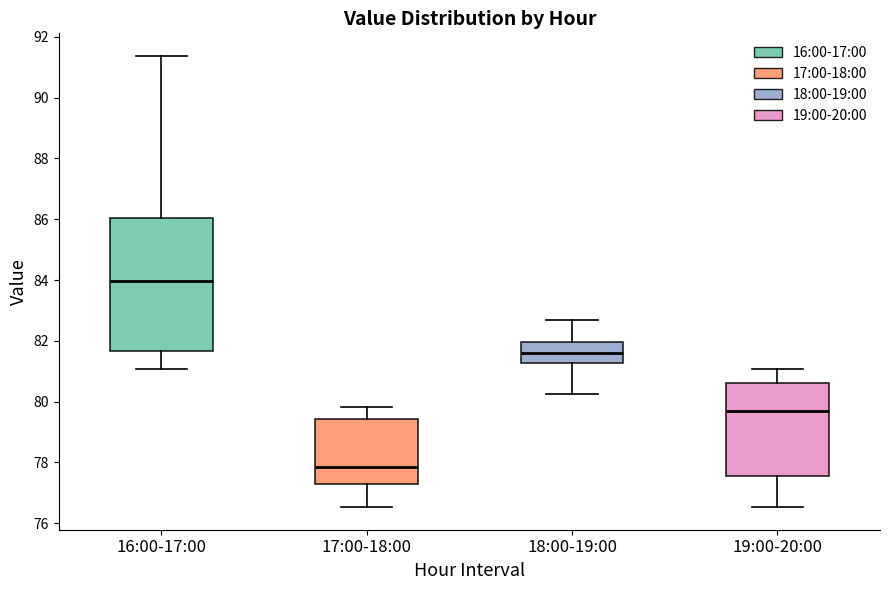

Where does the upper whisker of the box for 18:00-19:00 end on the y-axis? The values are not printed on the chart, so give them approximately, as read against the axis.

82.6